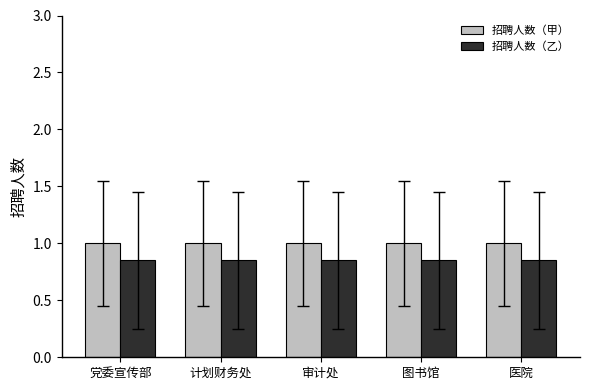

True or false: 招聘人数（甲） has a value of 0.6 at 医院.

False